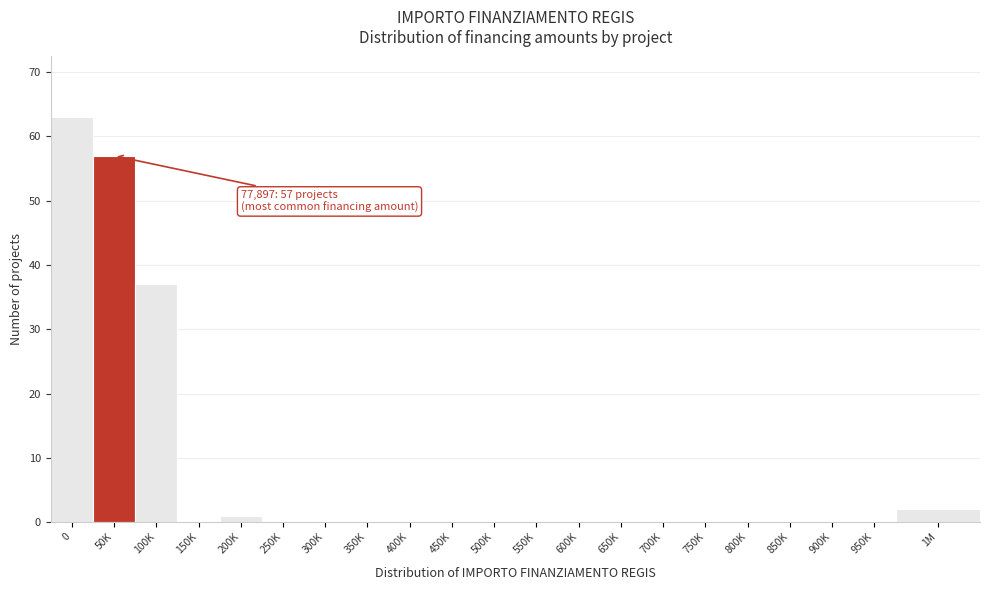

Reading right to left, transcribe all the data shown in this chart.

1M=2	950K=0	900K=0	850K=0	800K=0	750K=0	700K=0	650K=0	600K=0	550K=0	500K=0	450K=0	400K=0	350K=0	300K=0	250K=0	200K=1	150K=0	100K=37	50K=57	0=63